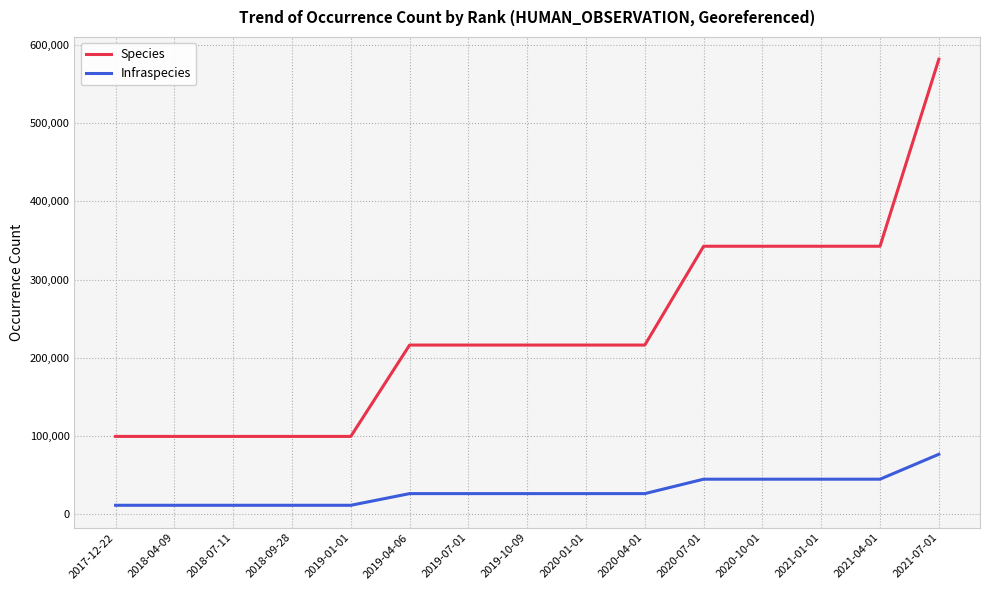

At 2019-04-06, list the series in order from smallest to largest.

Infraspecies, Species